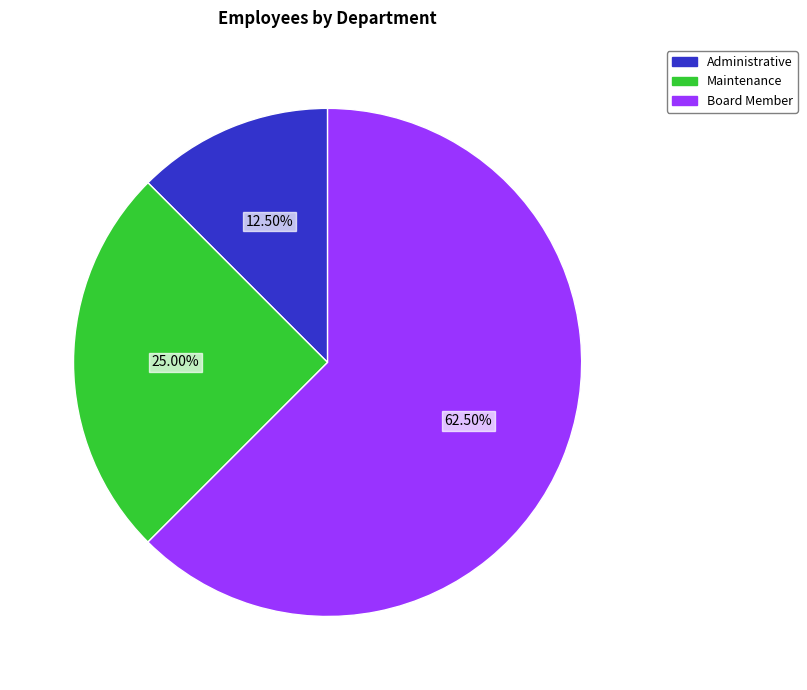

Combined, what portion of the pie is Board Member and Administrative?

75.0%